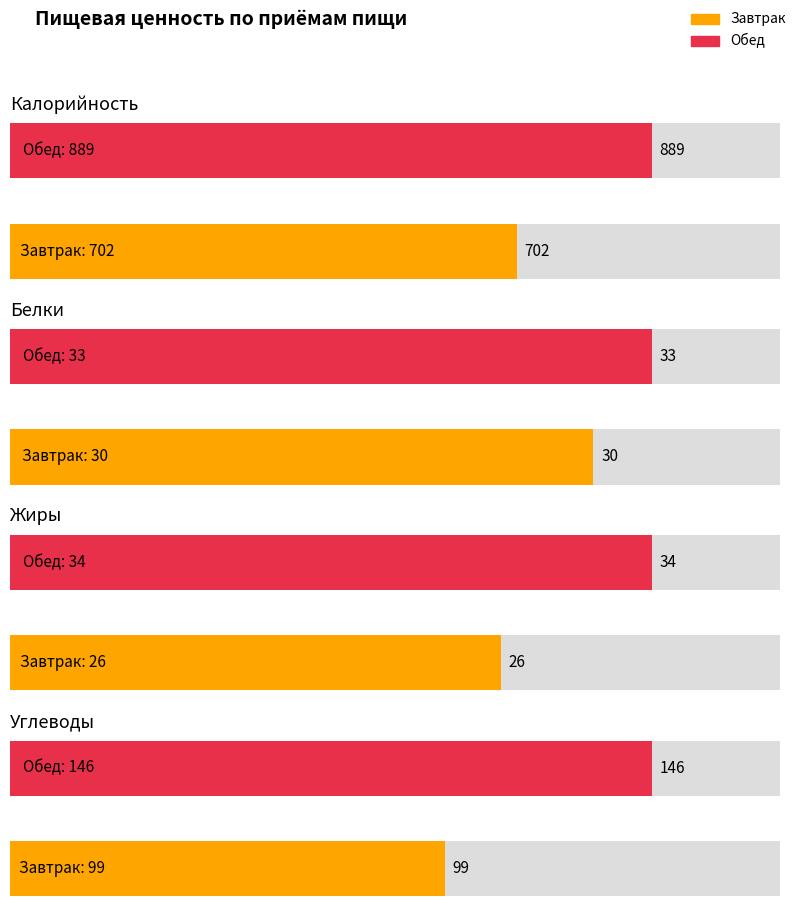

Reading left to right, what are all the values shown in this chart?

Калорийность: Завтрак=702	Обед=889
Белки: Завтрак=30	Обед=33
Жиры: Завтрак=26	Обед=34
Углеводы: Завтрак=99	Обед=146